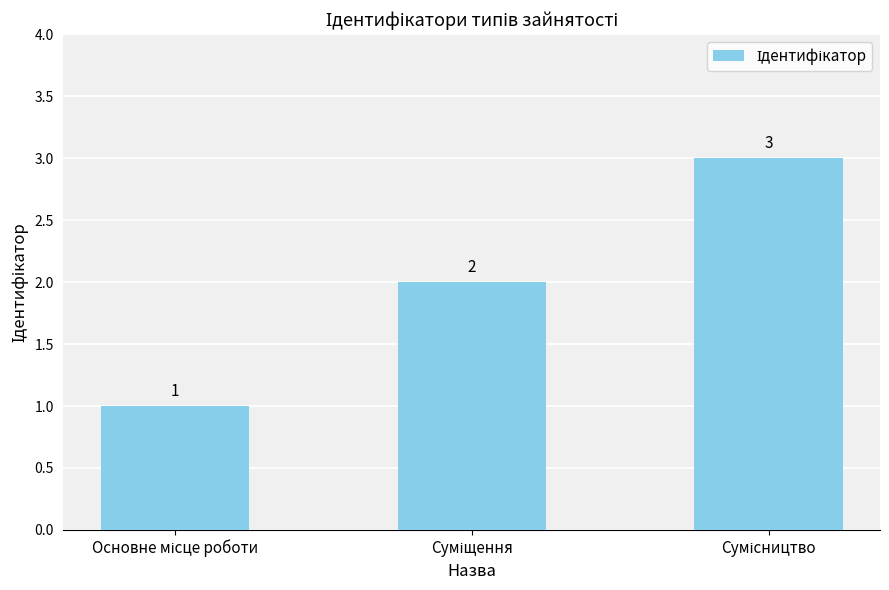

Count the values in the range 1 to 3.

3